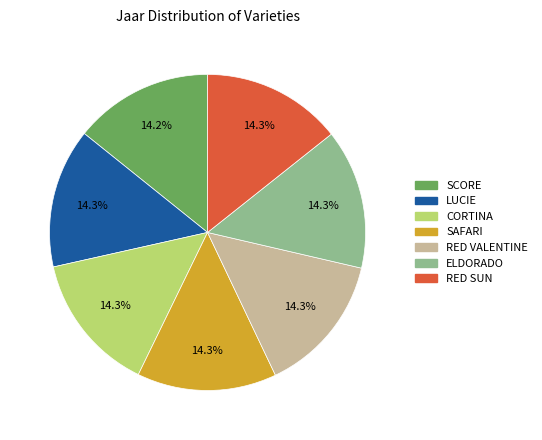

Does SCORE represent more than half of the total?

No